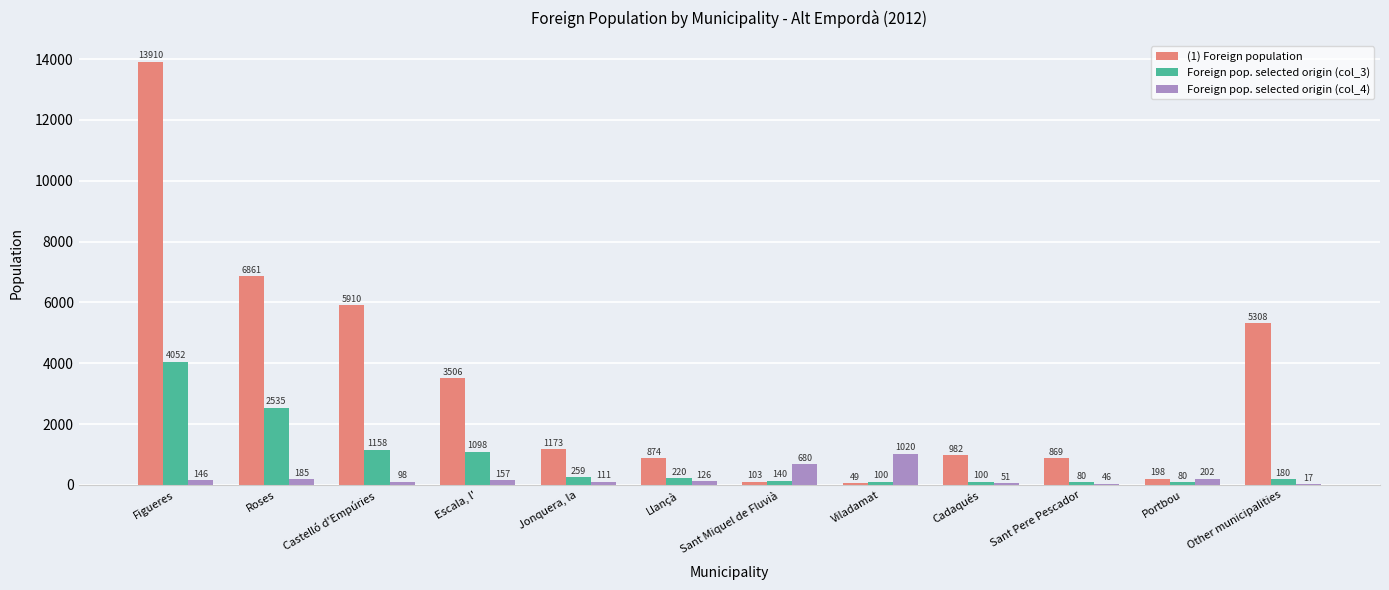

What is the sum of the (1) Foreign population values at Escala, l' and Portbou?

3704